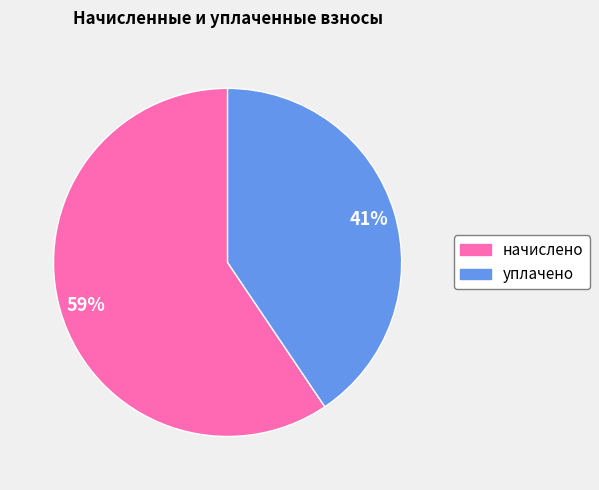

To the nearest percent, what is the average slice percentage?

50%